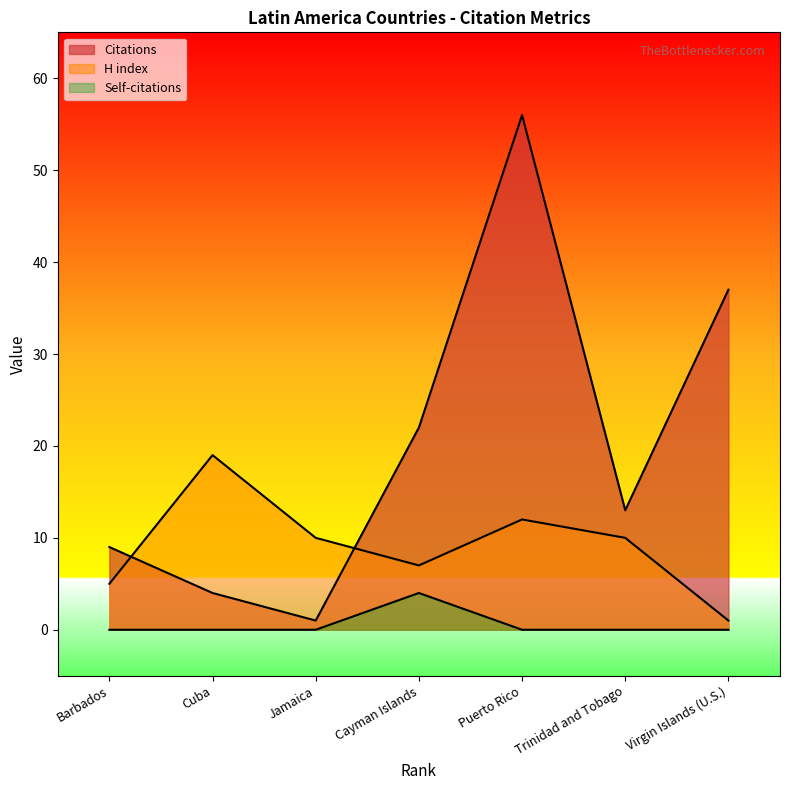

What is the difference between the Citations values at Virgin Islands (U.S.) and Trinidad and Tobago?

24